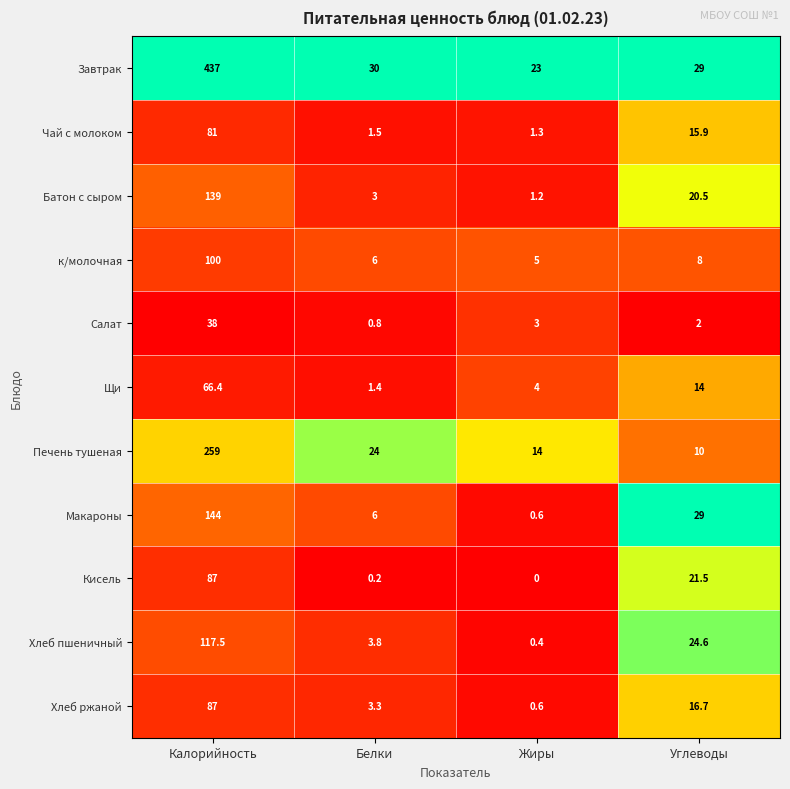

At how many categories does at least one series exceed 0?

4